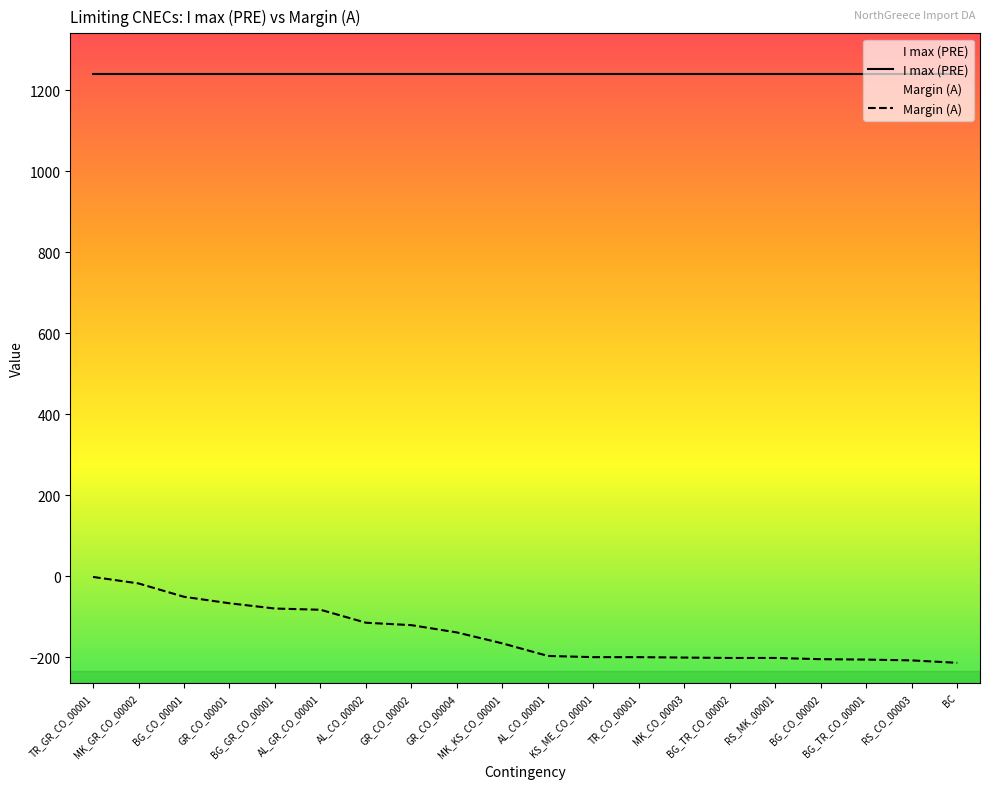

How many values are below -166?

10